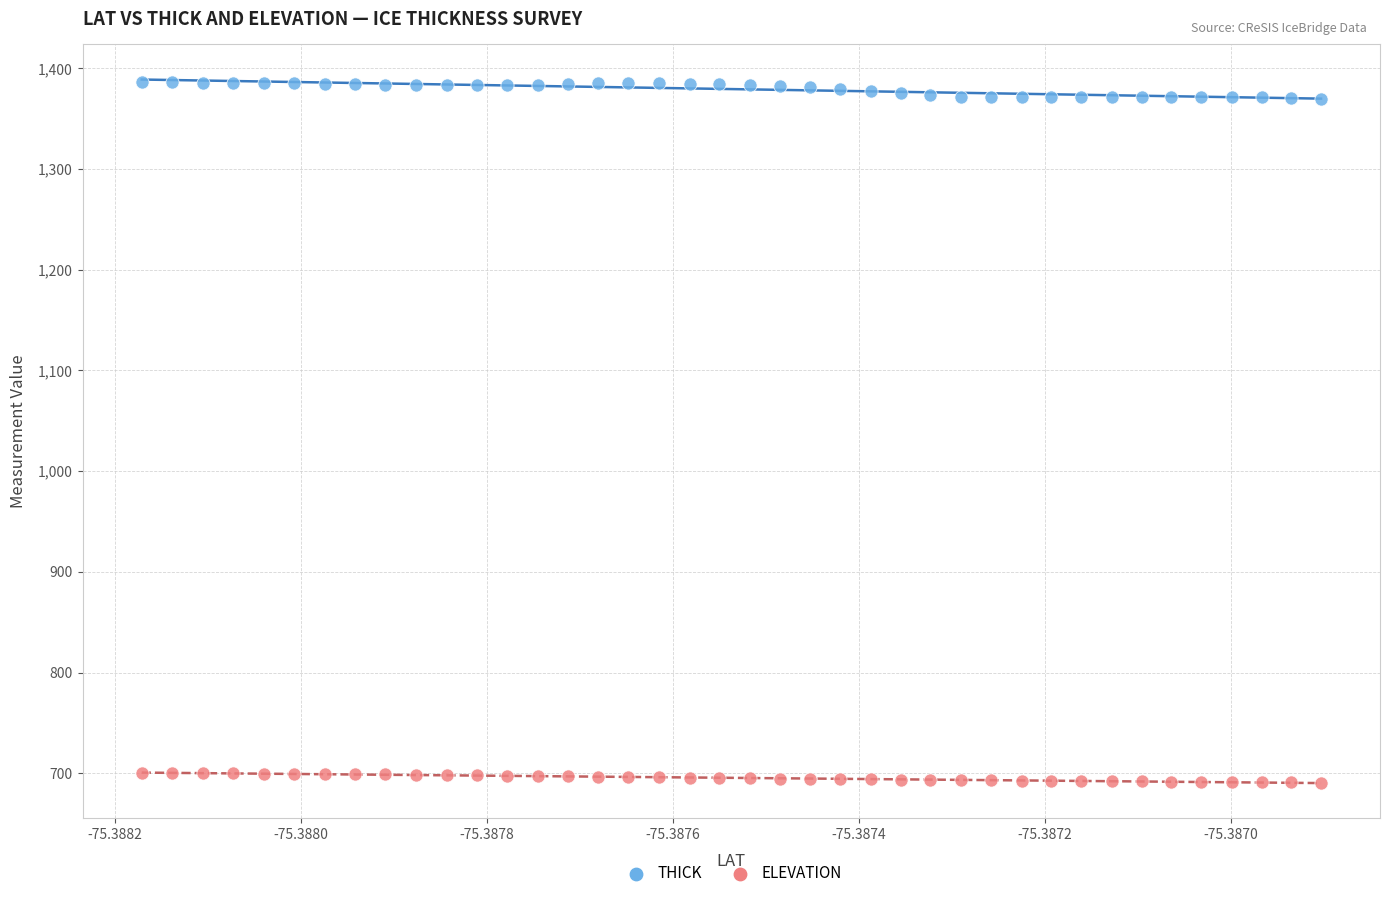

Which series contains the highest Y value?

THICK